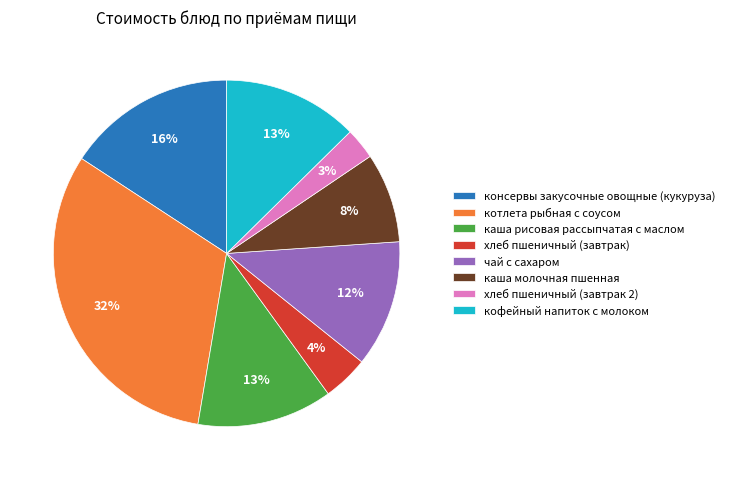

Does каша молочная пшенная represent more than half of the total?

No